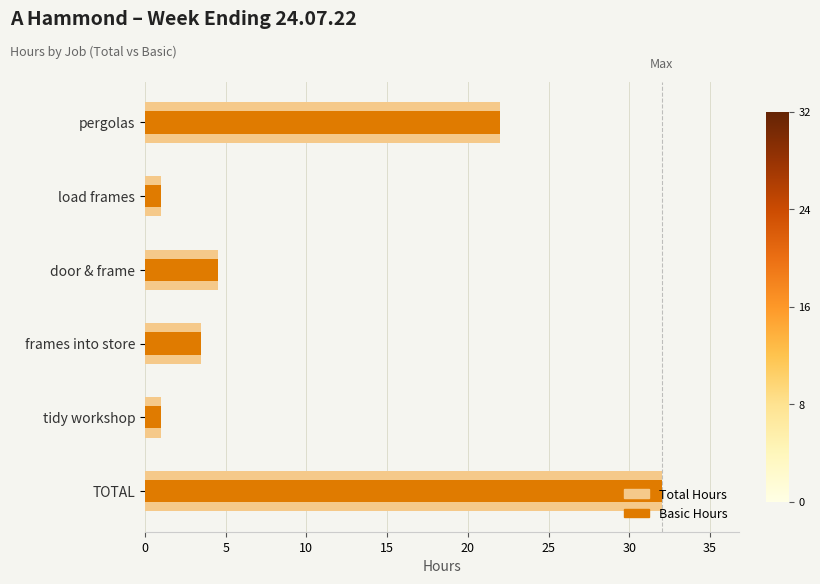

The value of Total Hours at pergolas is 38.1. True or false?

False